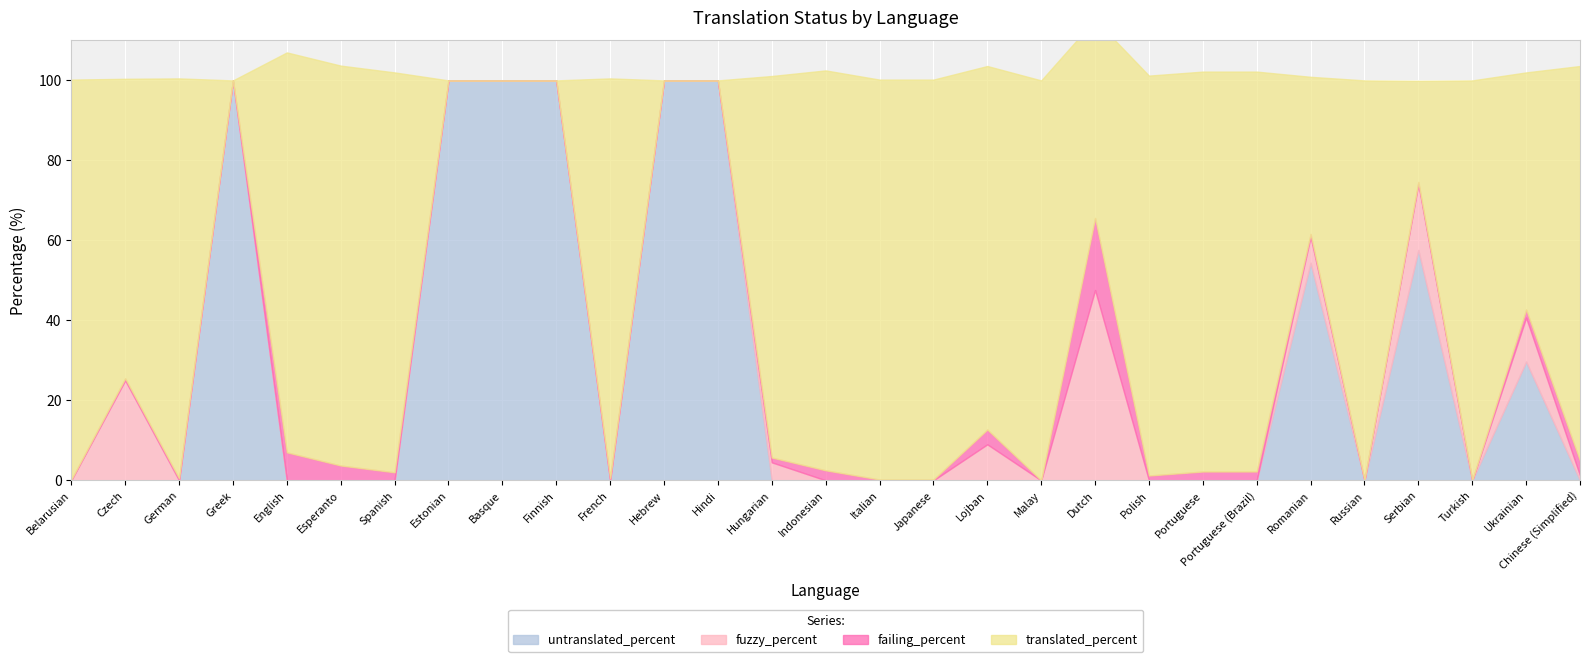

Which series has the largest range (max minus min)?

translated_percent